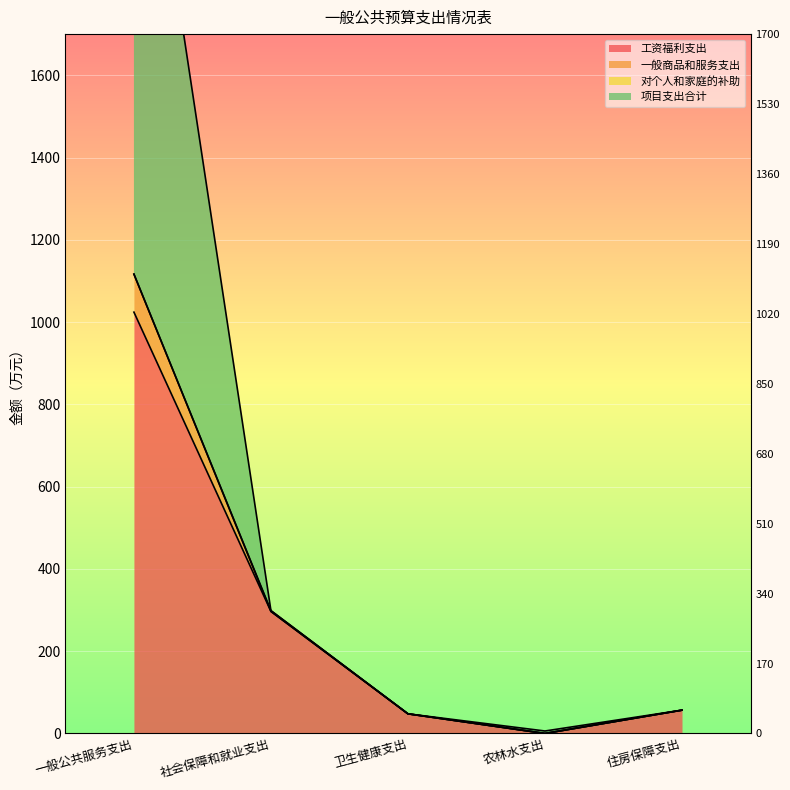

True or false: 工资福利支出 has a value of 21.2 at 卫生健康支出.

False